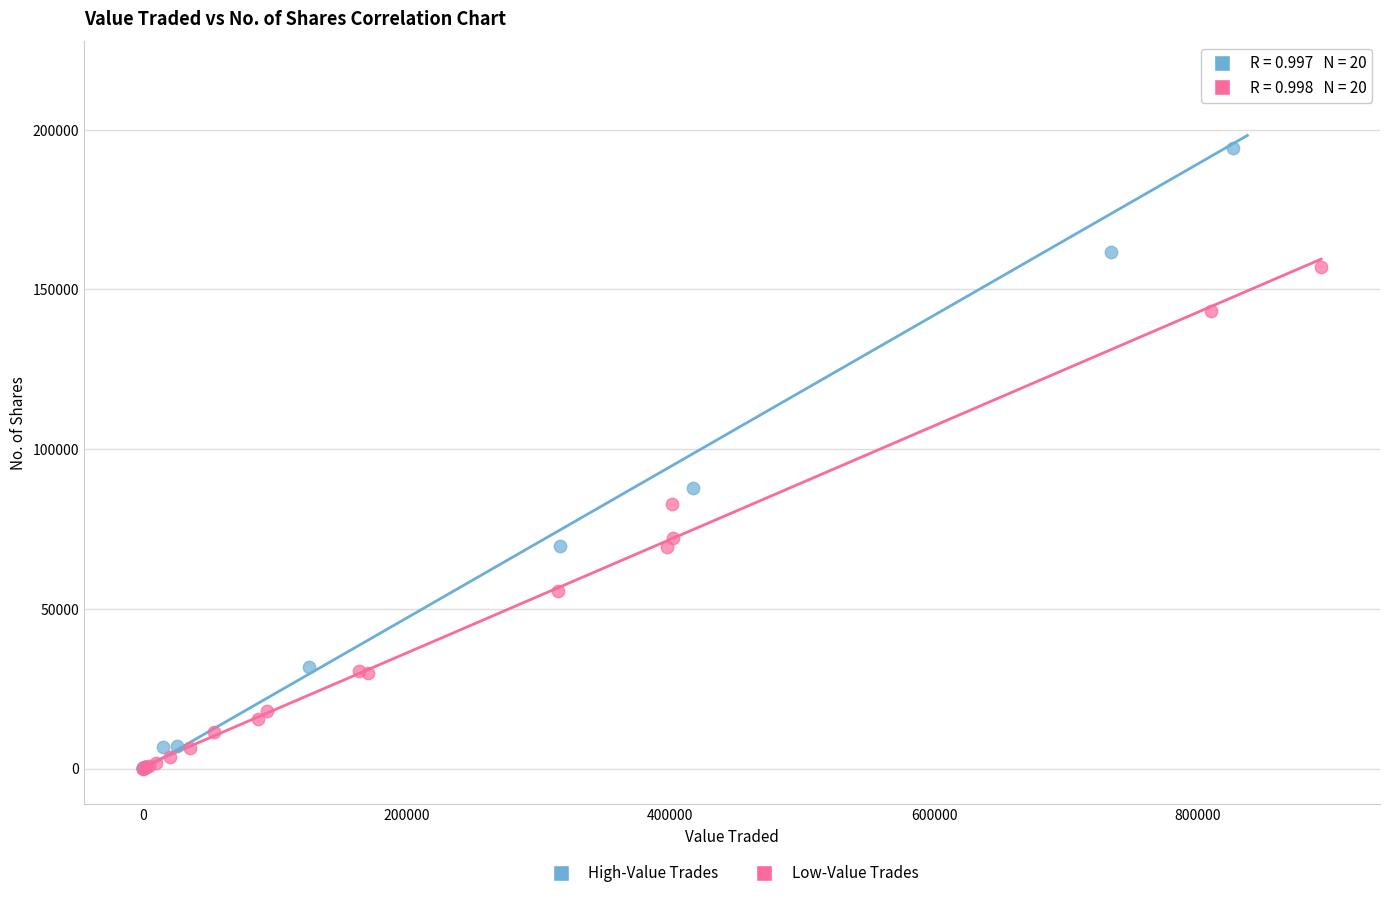

Which series has the widest spread of Y values?

High-Value Trades